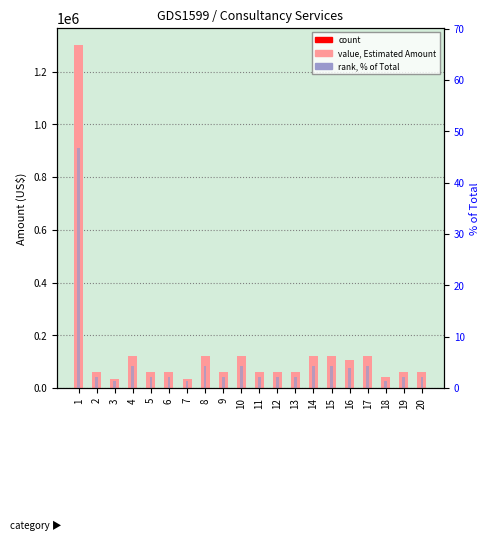

What is the value of the Estimated Amount (US$) bar at the 12th from the left?

60000.0